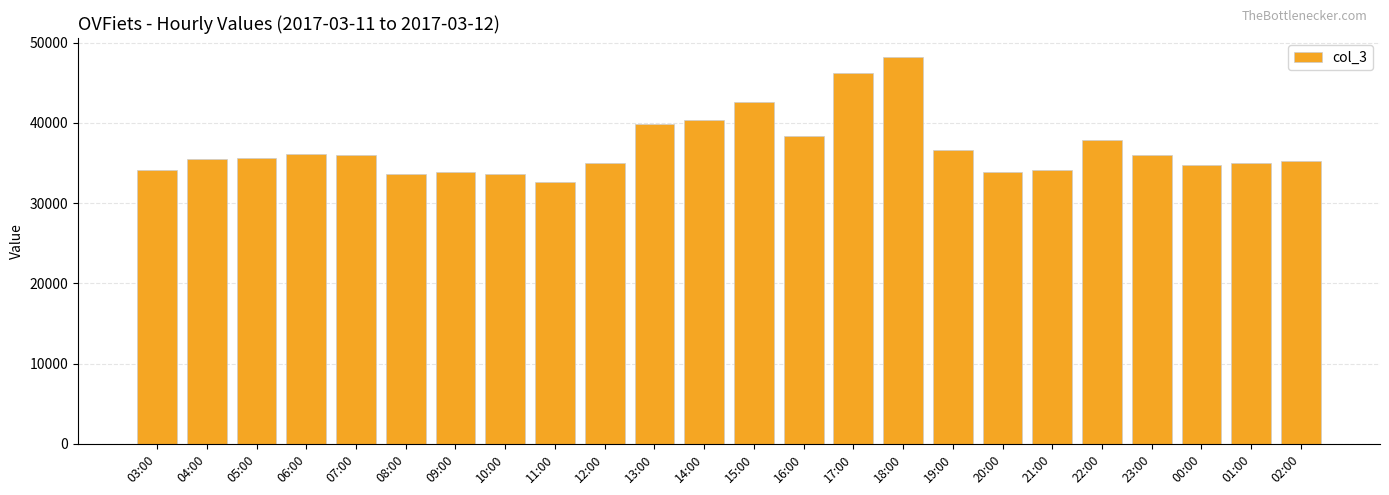

Which category has the lowest value across all series?

11:00